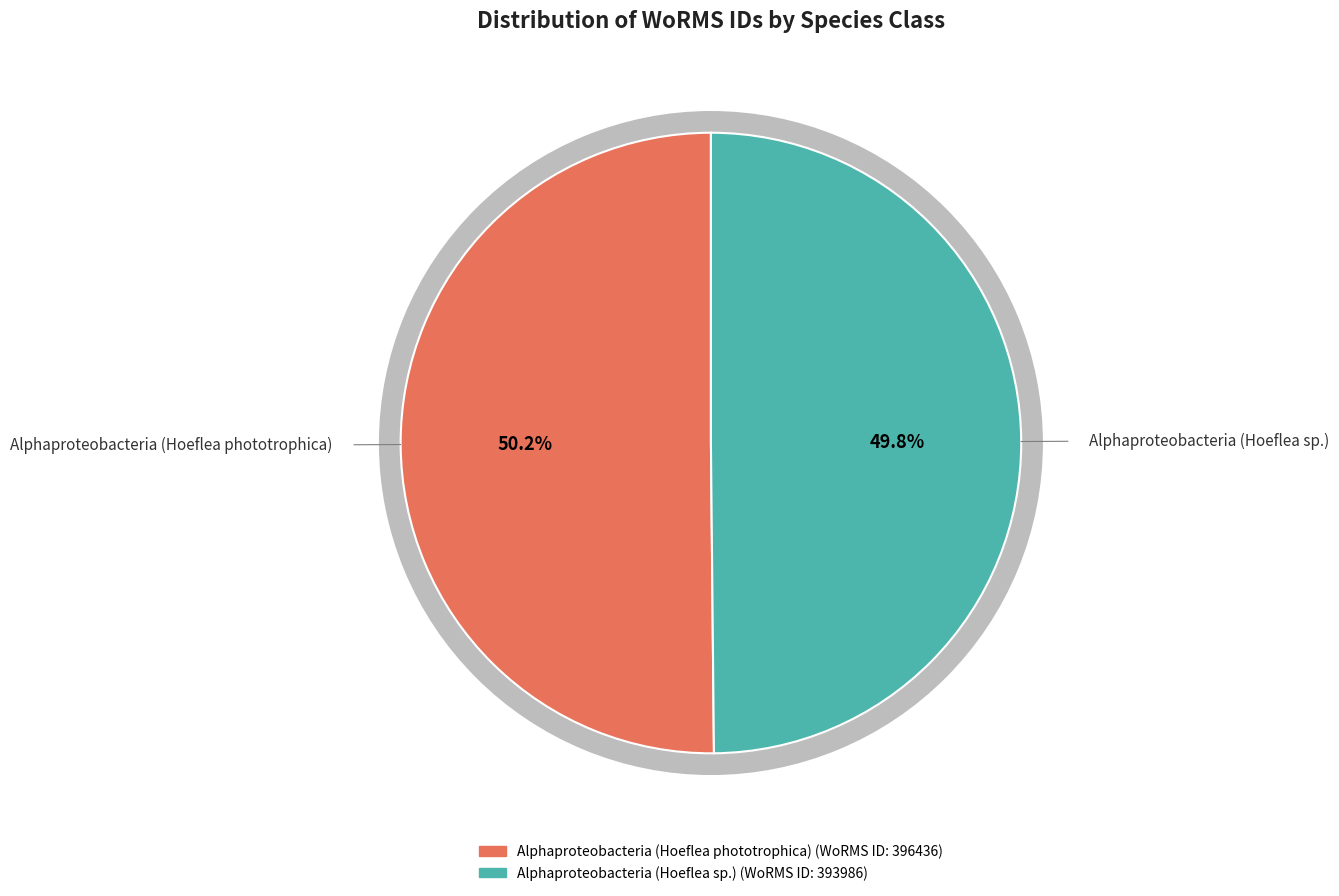

What is the total percentage of Alphaproteobacteria (Hoeflea sp.) and Alphaproteobacteria (Hoeflea phototrophica)?

100.0%